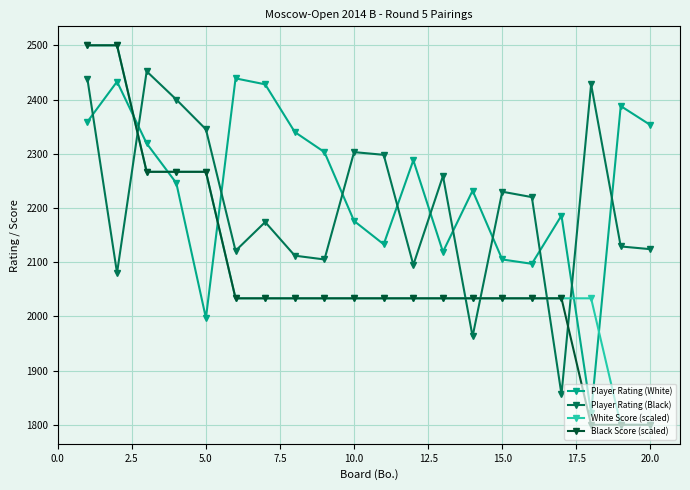

What is the value of the Player Rating (White) point at the 10th from the left?

2176.0